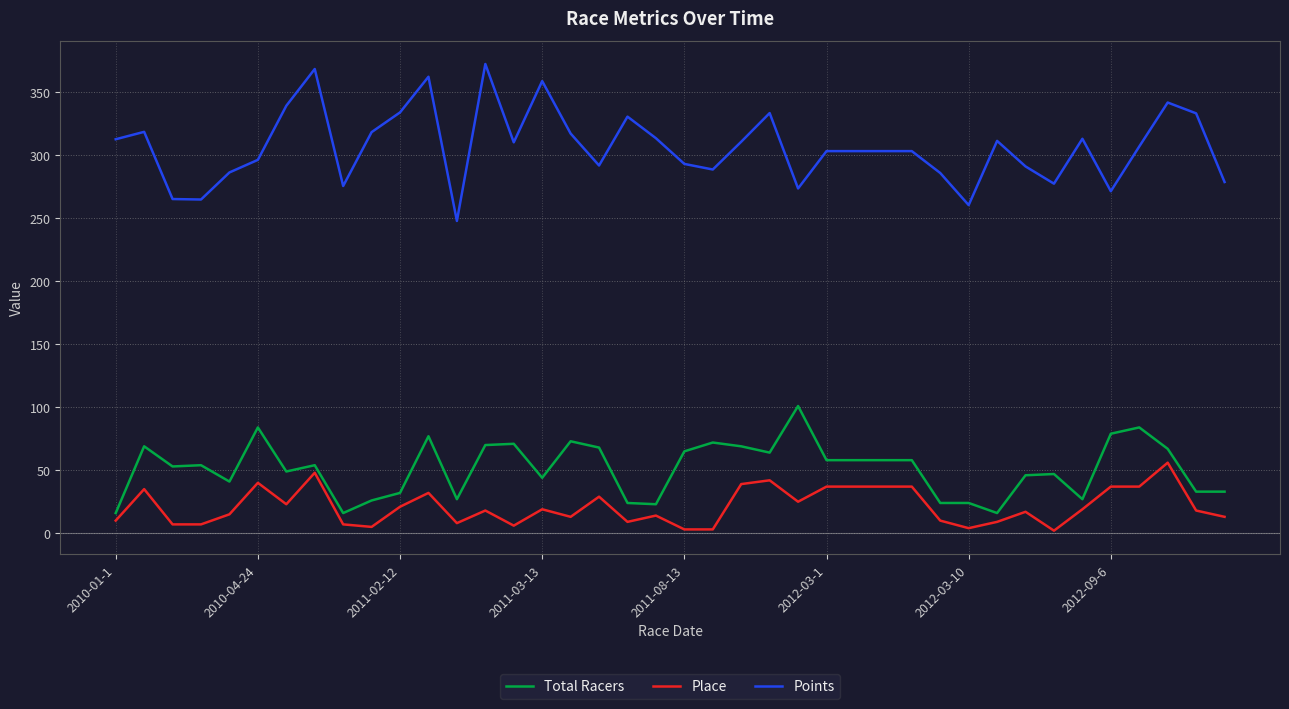

What is the sum of all Points values?

12275.7